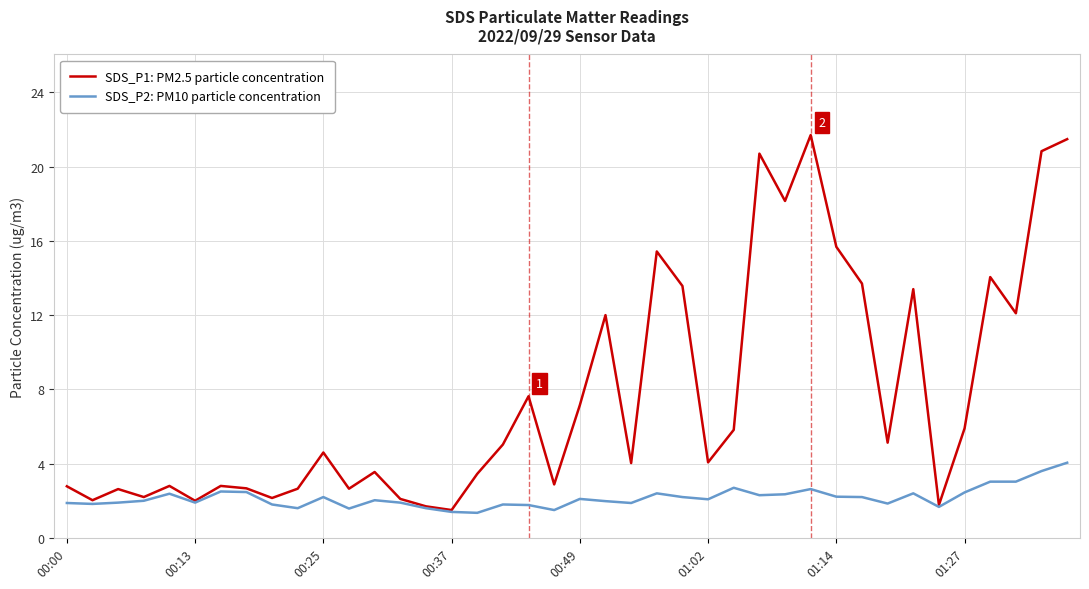

Which series has the largest range (max minus min)?

SDS_P1: PM2.5 particle concentration